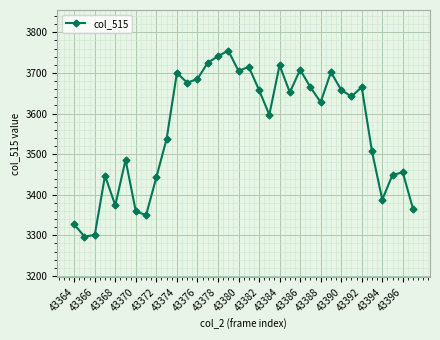

What is the sum of all values?

121082